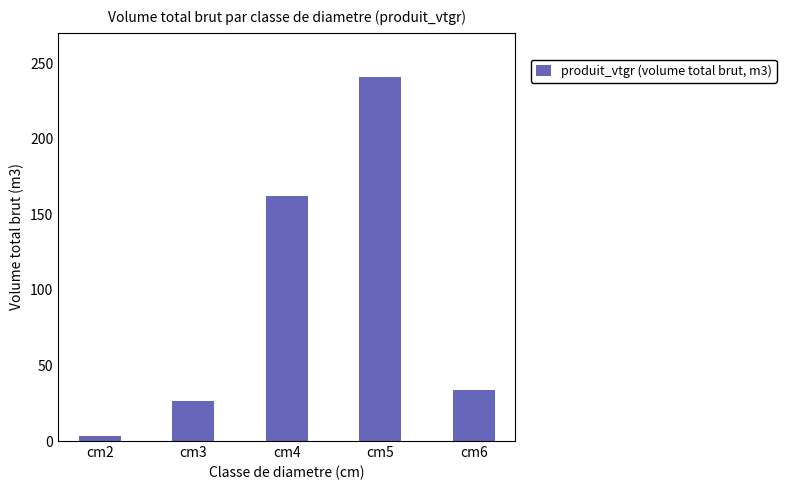

The chart shows a value of 19.0 at cm6. True or false?

False